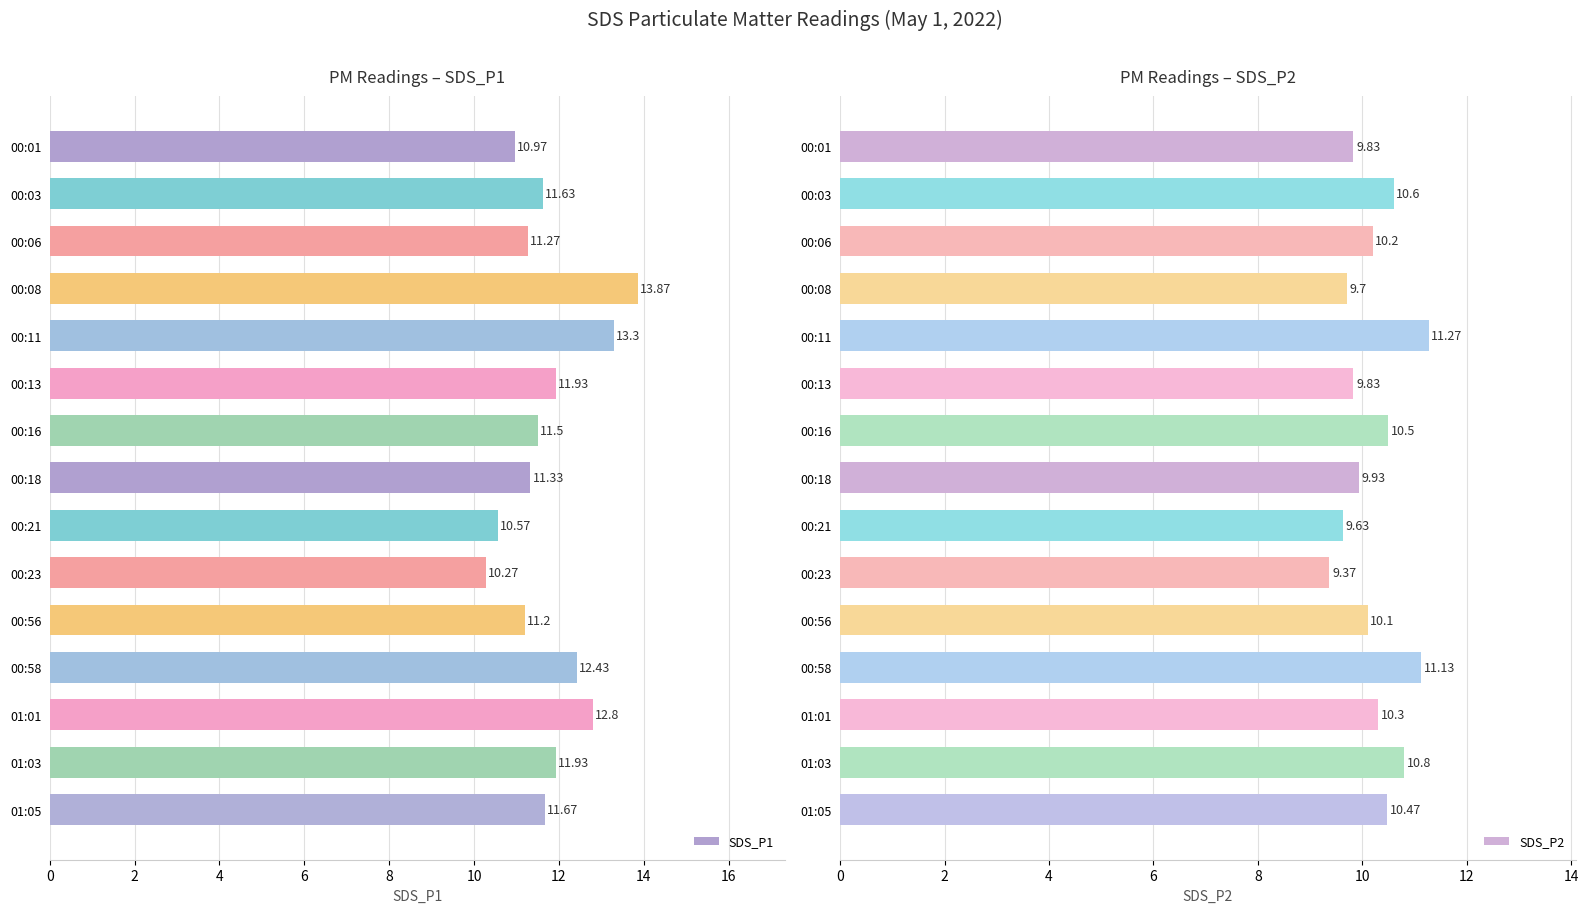

At how many categories does at least one series exceed 9?

15